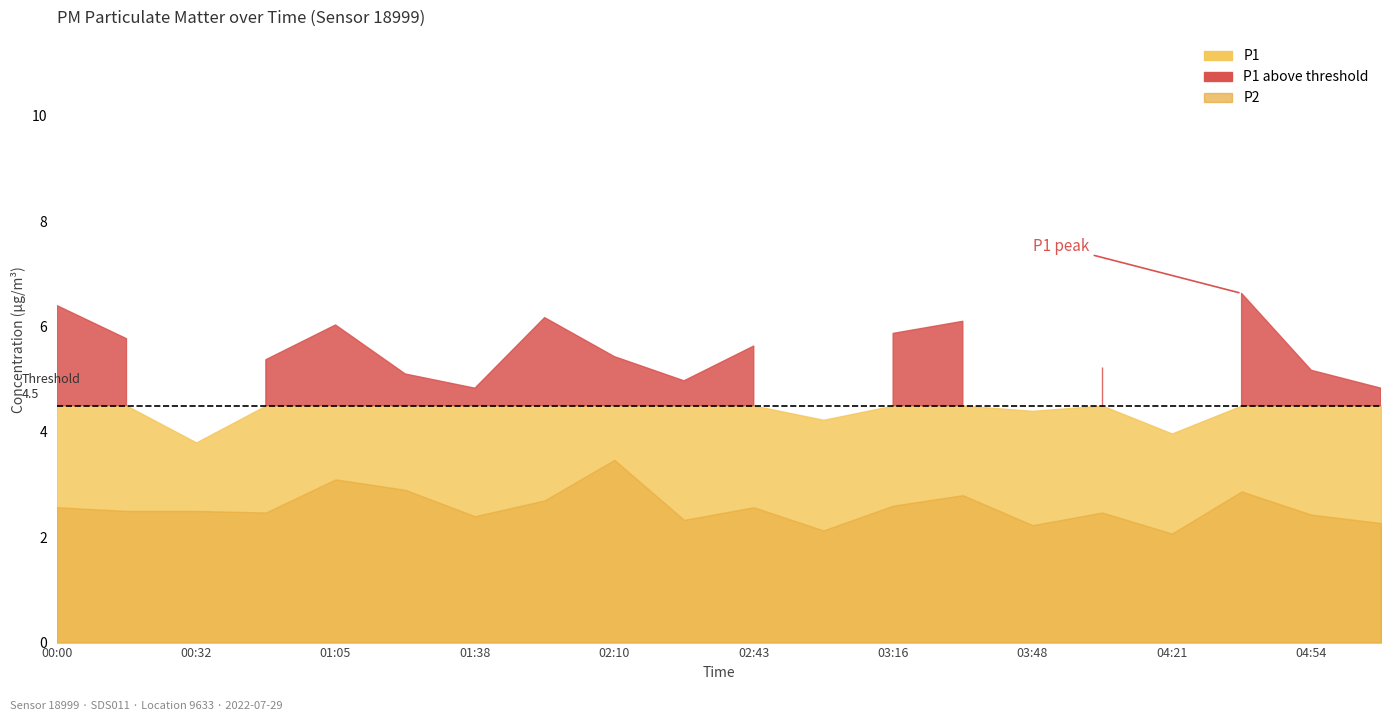

Reading left to right, transcribe all the data shown in this chart.

P1: 00:00=6.4	00:16=5.8	00:32=3.8	00:49=5.4	01:05=6.0	01:21=5.1	01:38=4.8	01:54=6.2	02:10=5.4	02:27=5.0	02:43=5.6	02:59=4.2	03:16=5.9	03:32=6.1	03:48=4.4	04:05=5.2	04:21=4.0	04:37=6.6	04:54=5.2	05:10=4.8
P2: 00:00=2.6	00:16=2.5	00:32=2.5	00:49=2.5	01:05=3.1	01:21=2.9	01:38=2.4	01:54=2.7	02:10=3.5	02:27=2.3	02:43=2.6	02:59=2.1	03:16=2.6	03:32=2.8	03:48=2.2	04:05=2.5	04:21=2.1	04:37=2.9	04:54=2.4	05:10=2.3